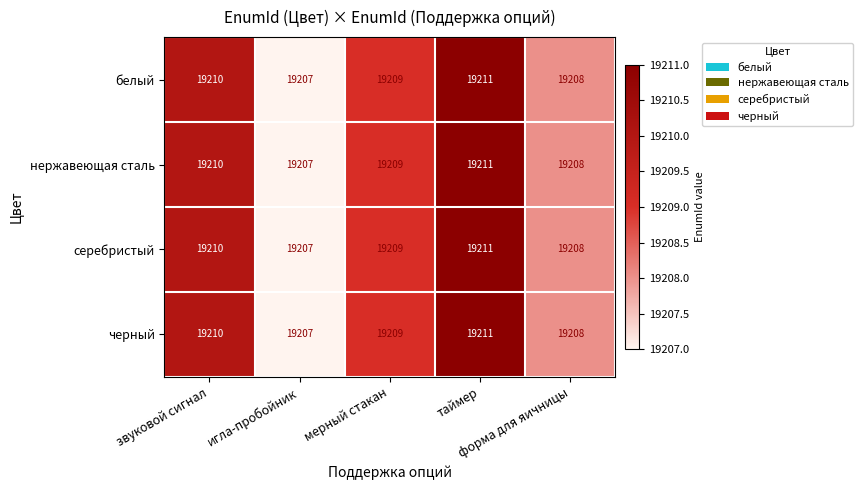

What is the minimum value shown in the chart?

19207